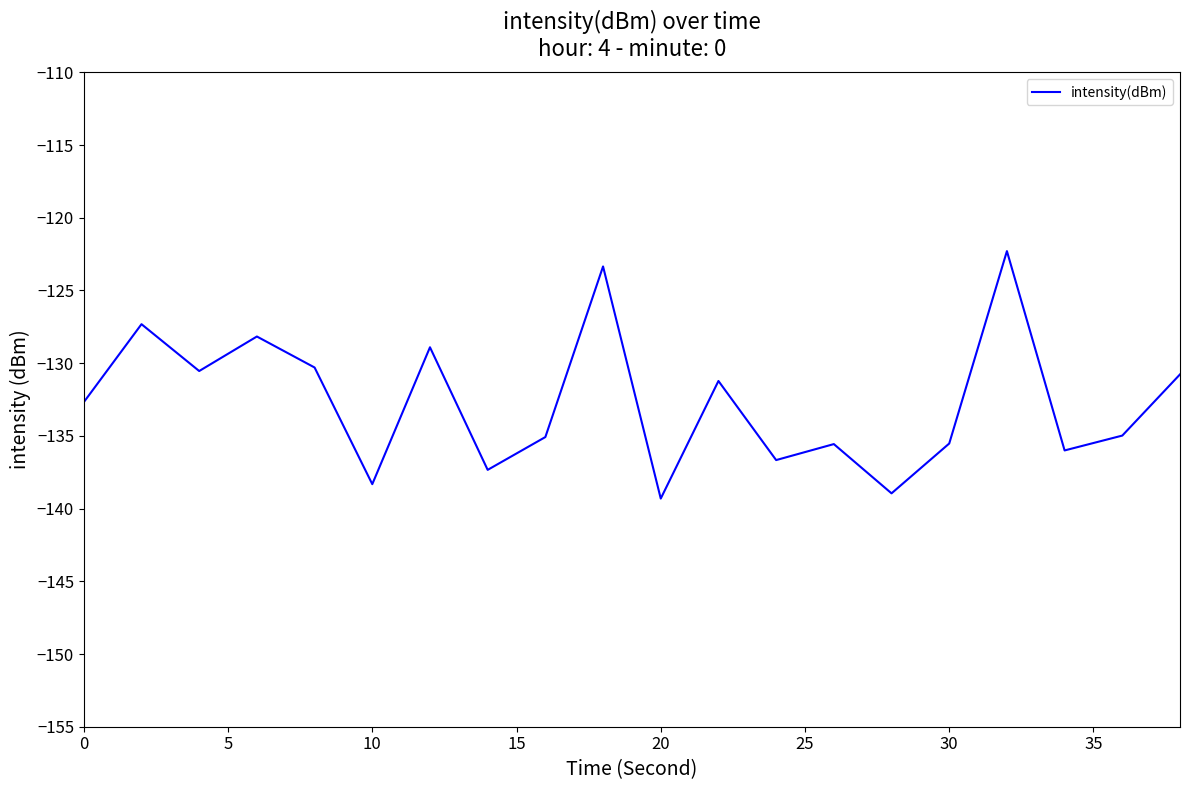

What is the minimum value shown in the chart?

-139.3